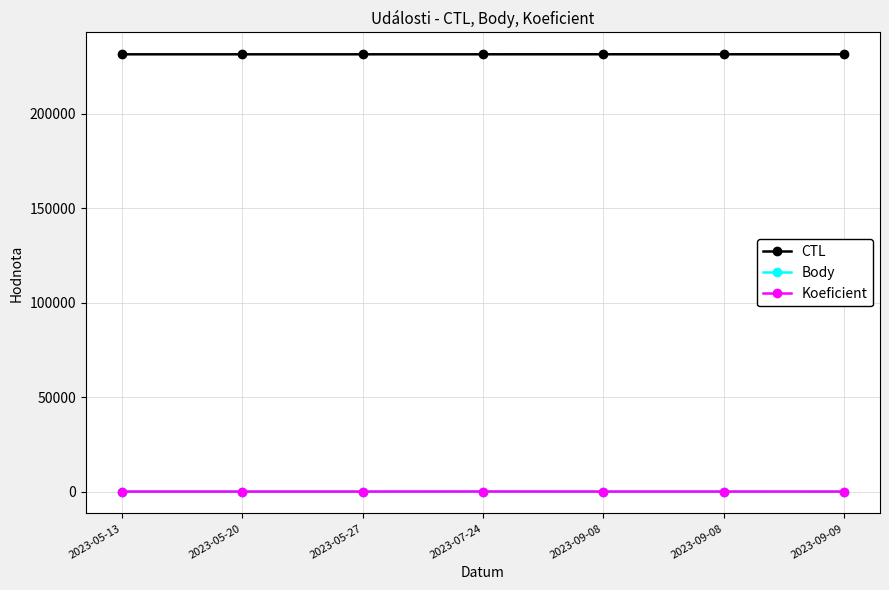

How many values in the Body series are below 10?

2